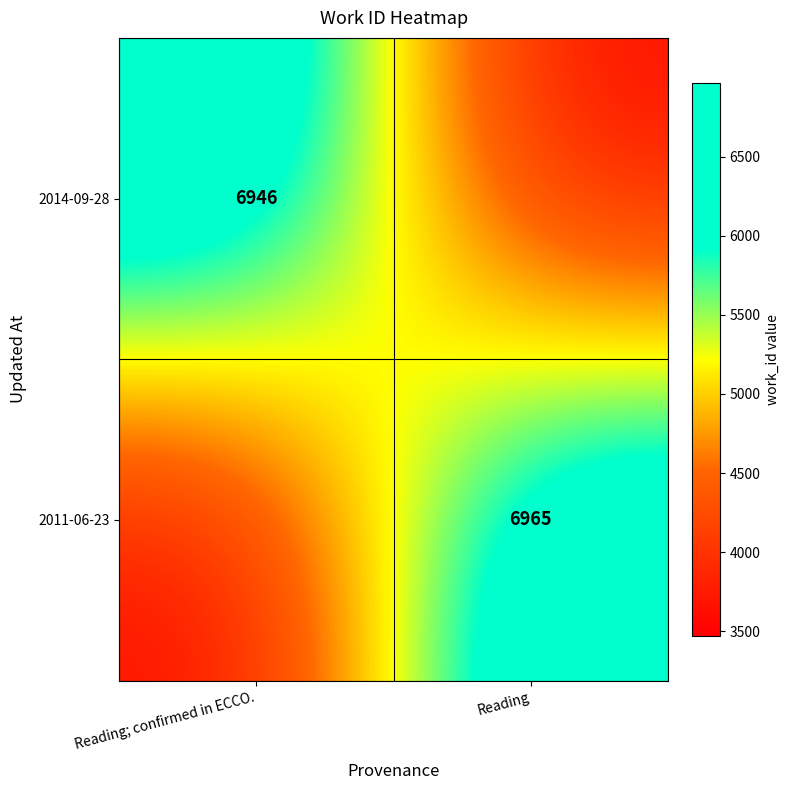

Is it true that 2014-09-28 equals 6946 at Reading; confirmed in ECCO.?

True